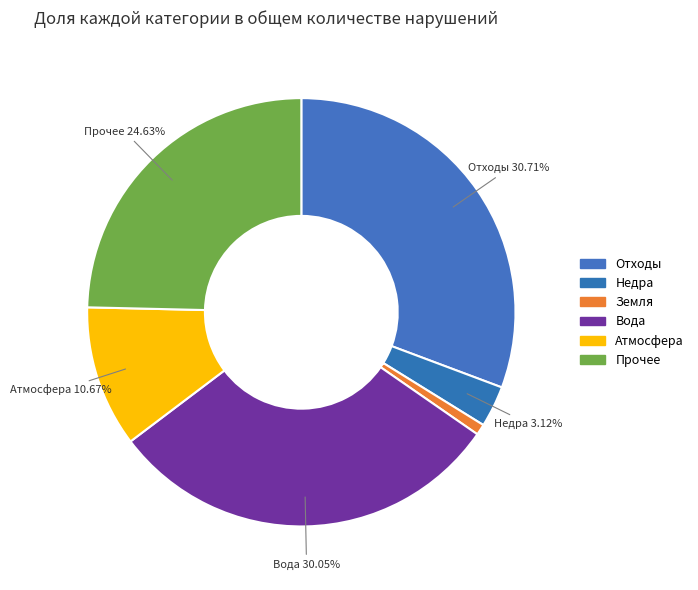

How many segments does this pie chart have?

6